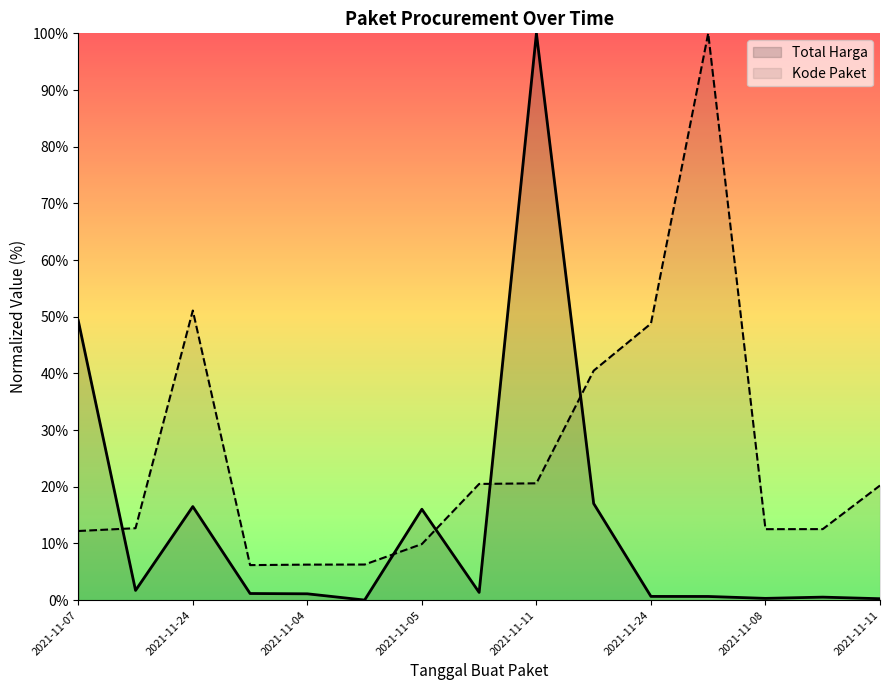

How many values in the Kode Paket series exceed 12?

11